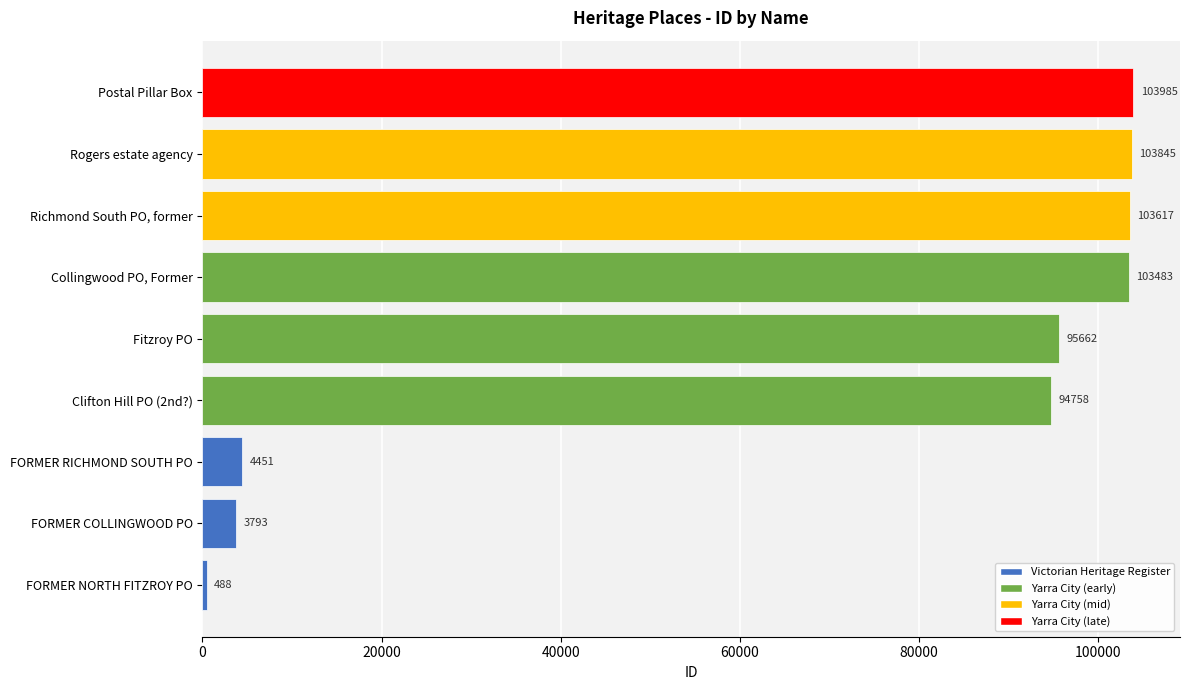

How many bars are there in total?

9